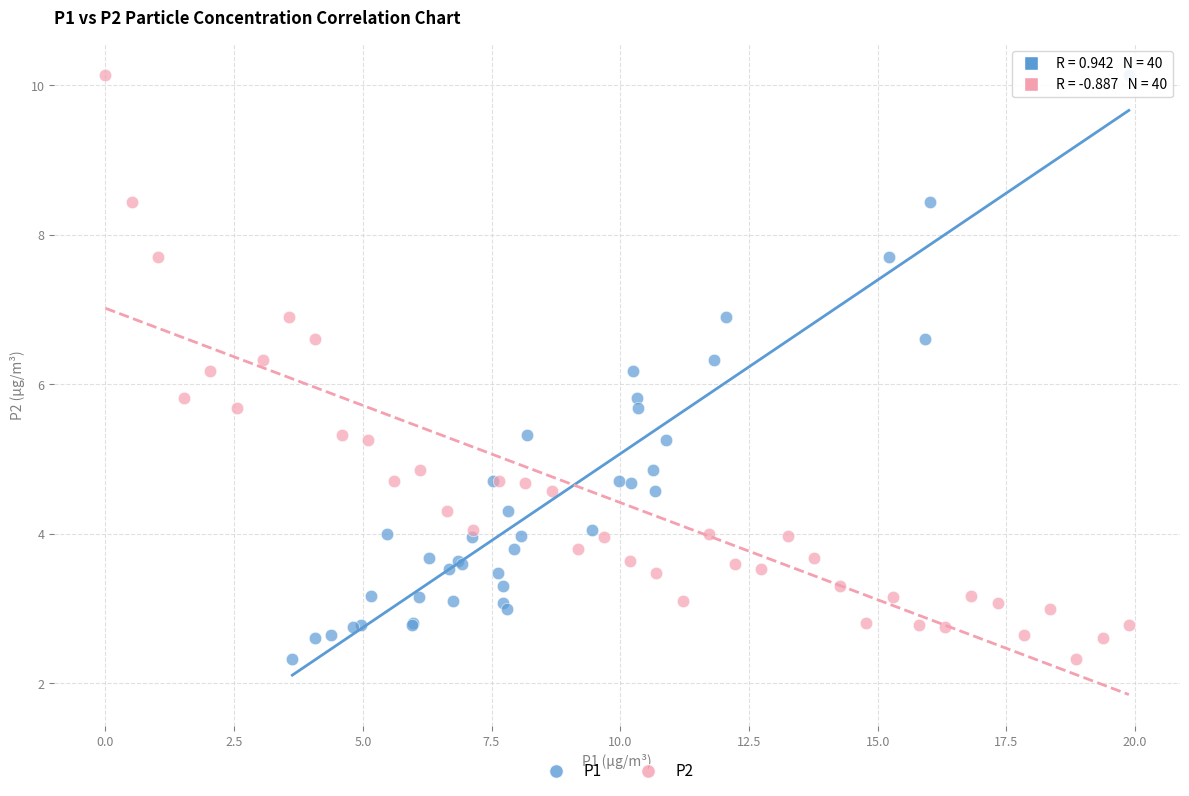

What are all the series names shown in the legend?

P1, P2